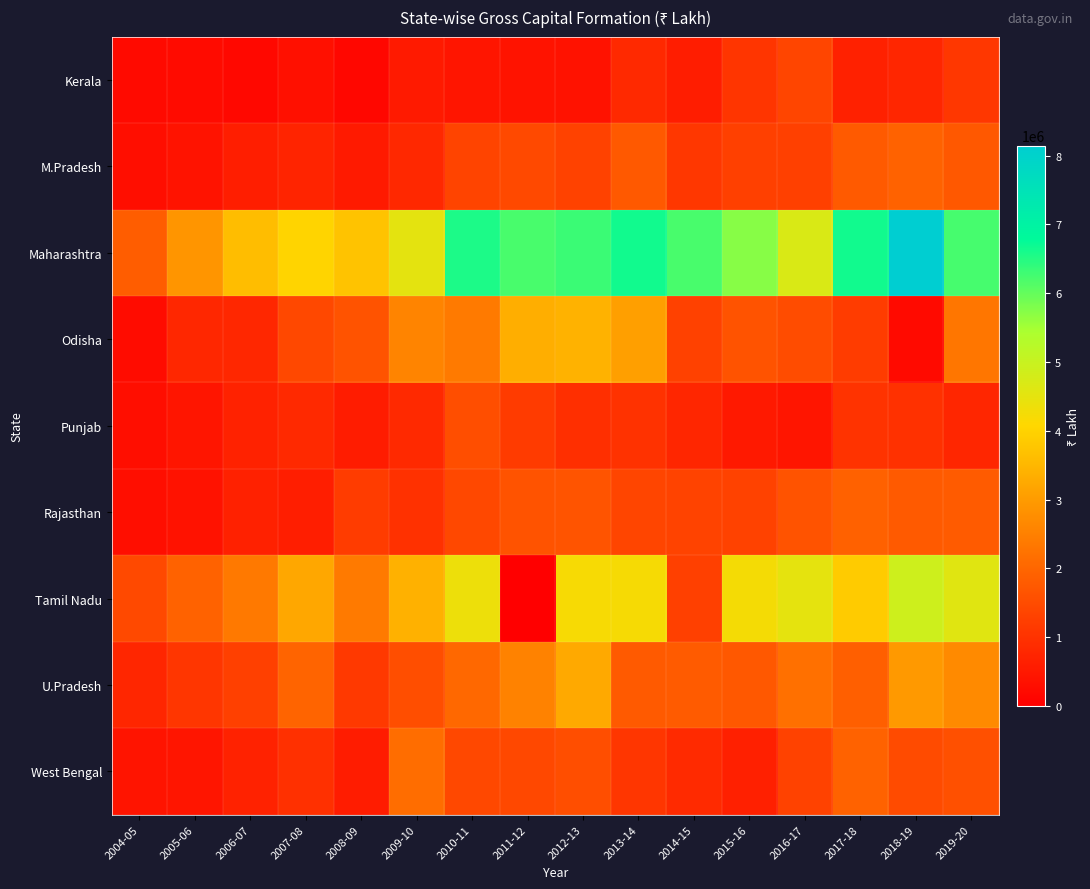

What is the difference between the highest and lowest values at 2011-12?

6215589